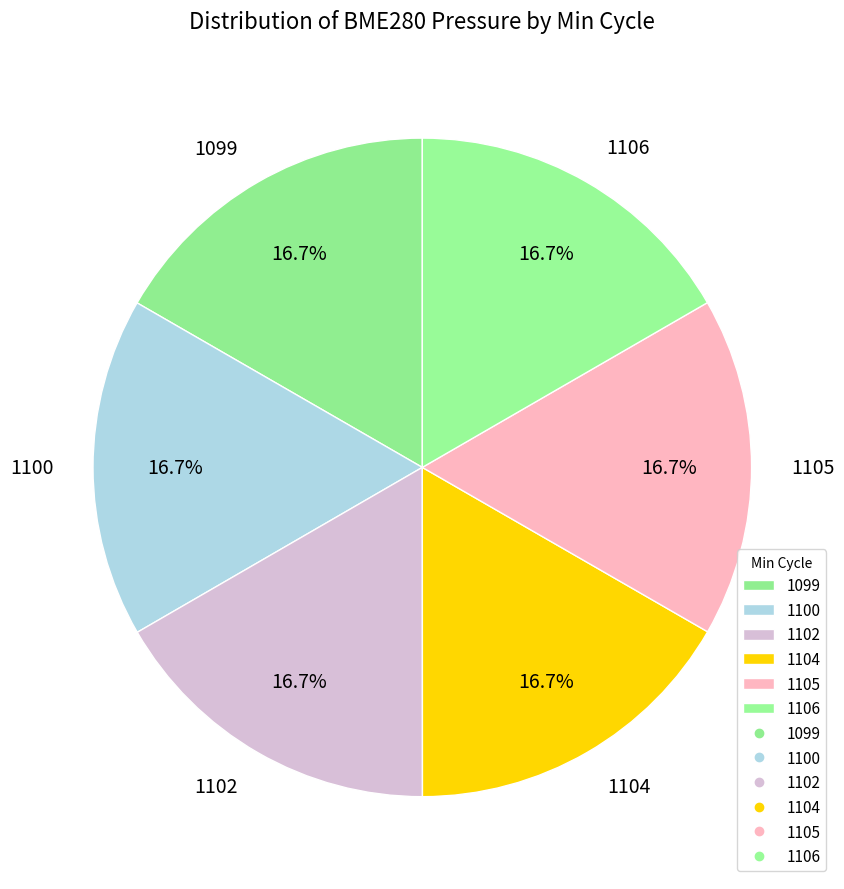

The 1102 slice represents 1% of the pie. True or false?

False